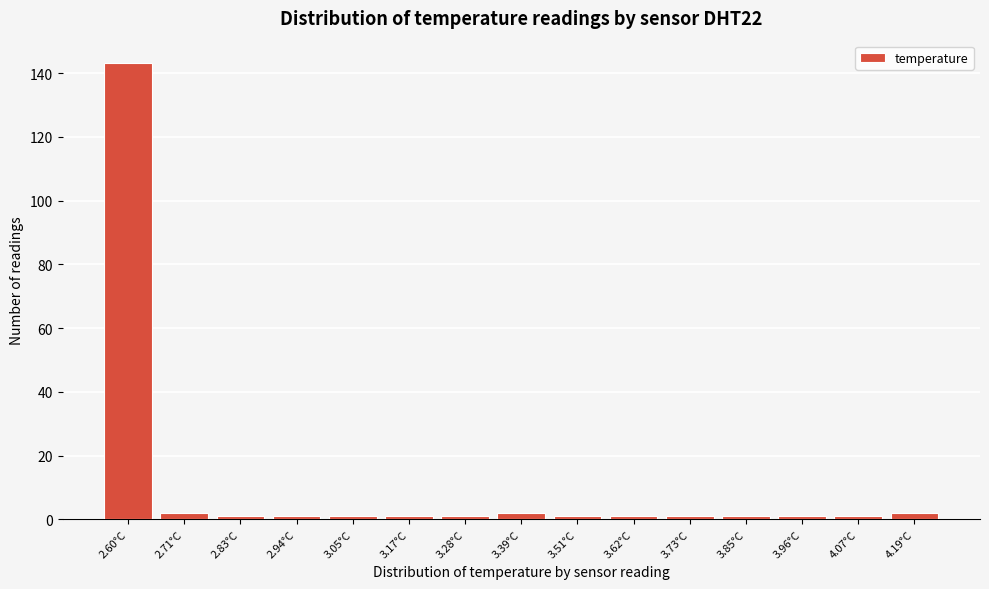

Reading right to left, list all the values displayed in this chart.

2	1	1	1	1	1	1	2	1	1	1	1	1	2	143